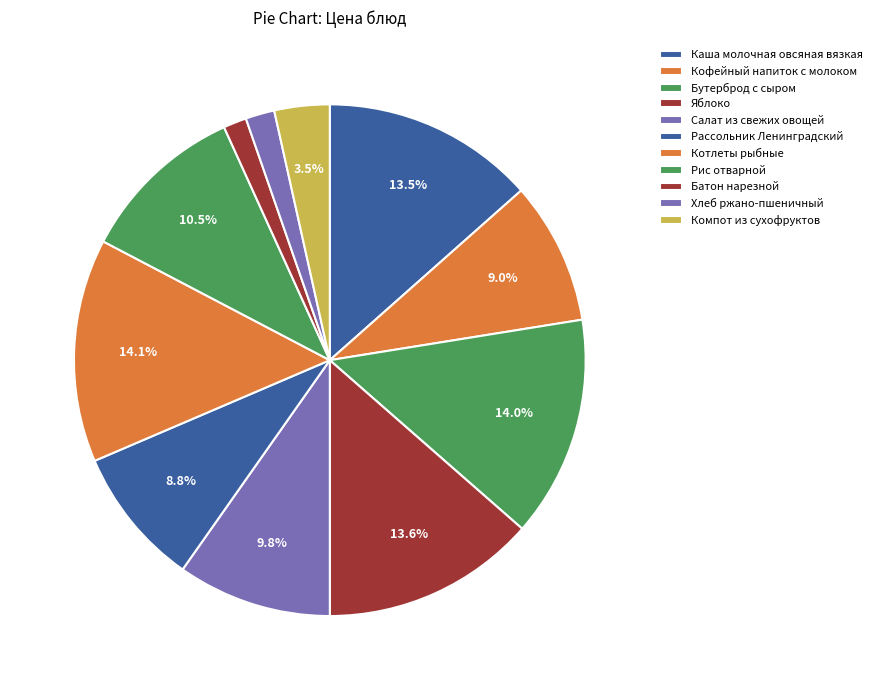

Is Салат из свежих овощей the majority of the pie?

No